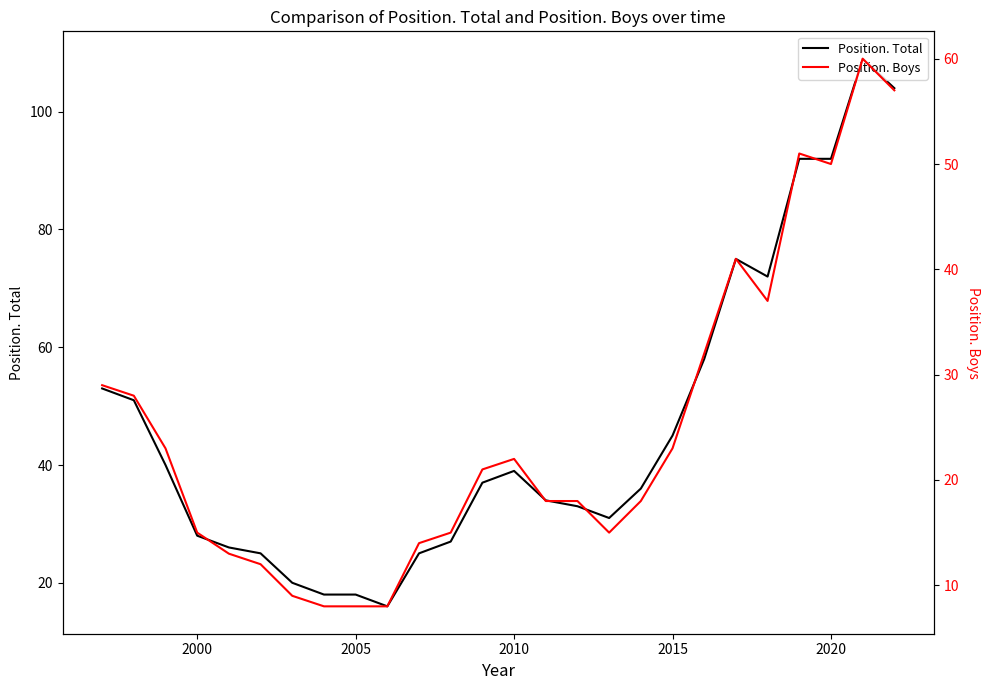

The value of Position. Total at 2010 is 39. True or false?

True